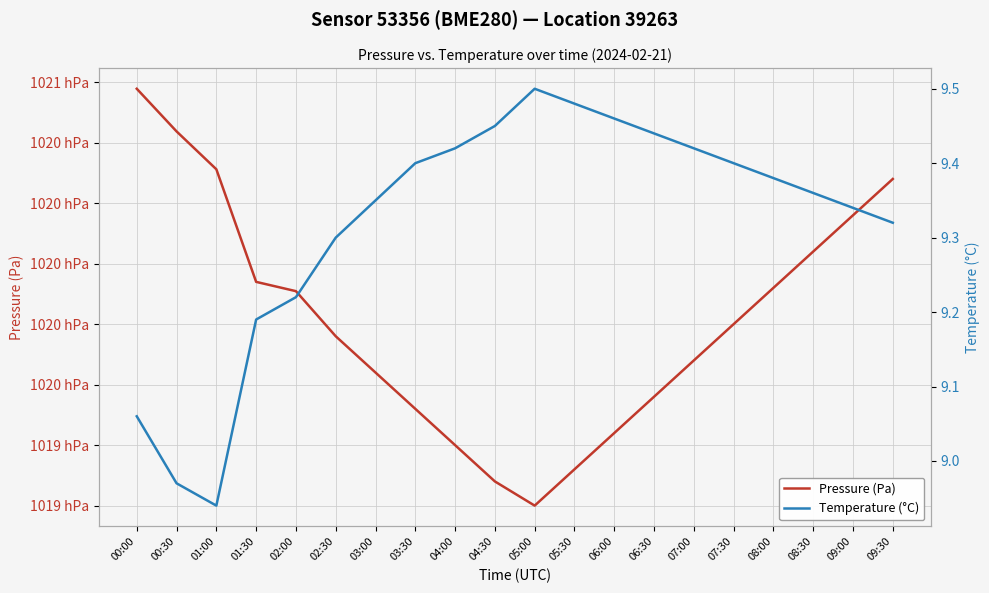

Count the number of categories in the chart.

20